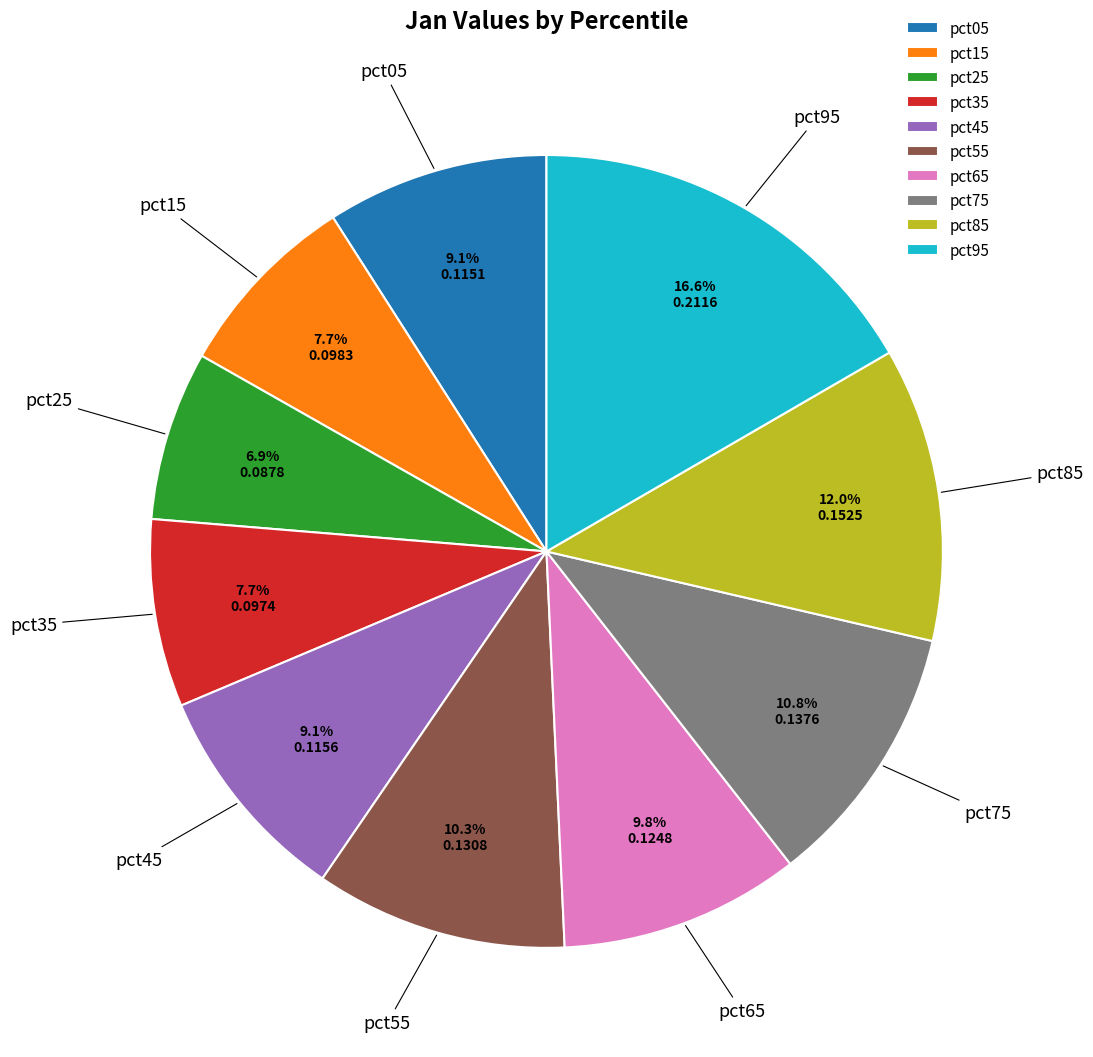

Which has a higher value, pct45 or pct75?

pct75